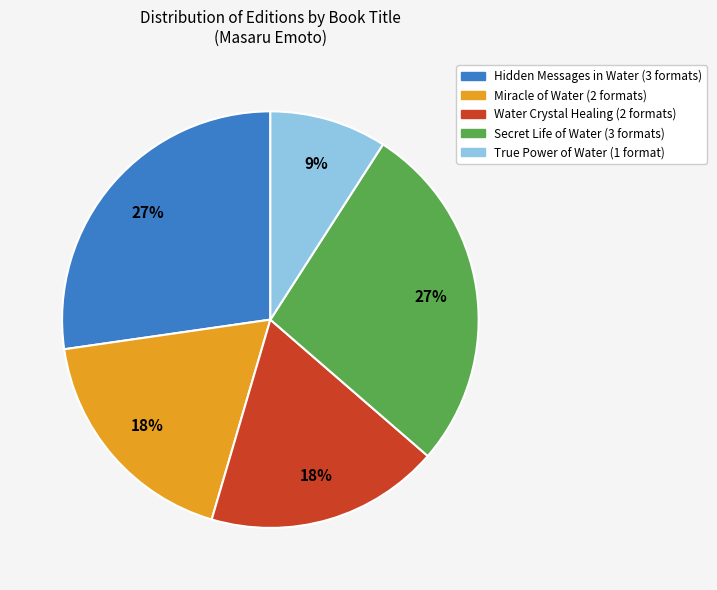

To the nearest percent, what is the average slice percentage?

20%